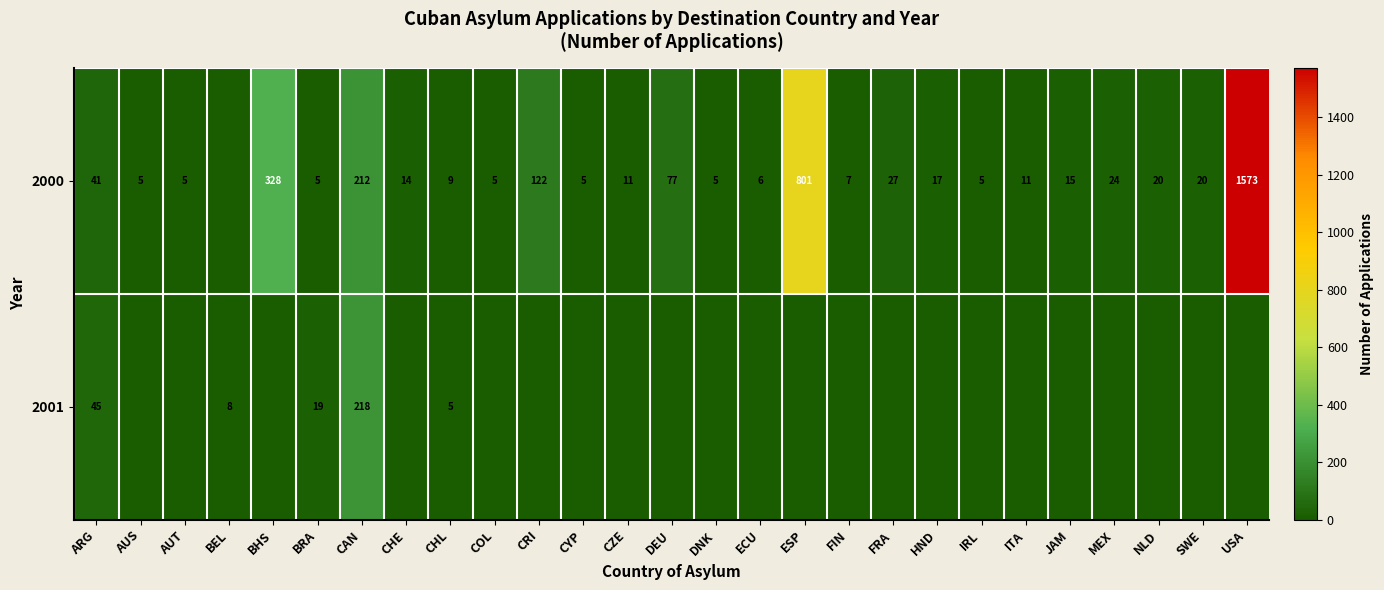

What is the difference between the 2000 values at HND and FIN?

10